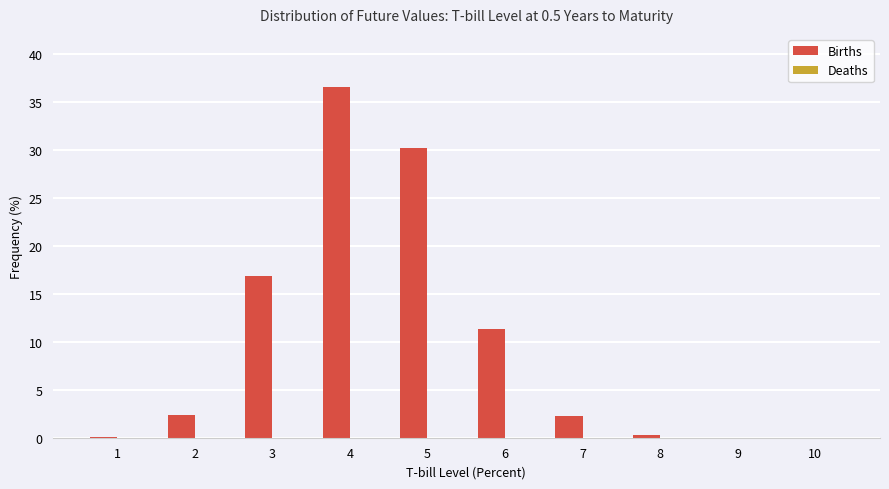

The Births series shows 30.2 at 5. True or false?

True